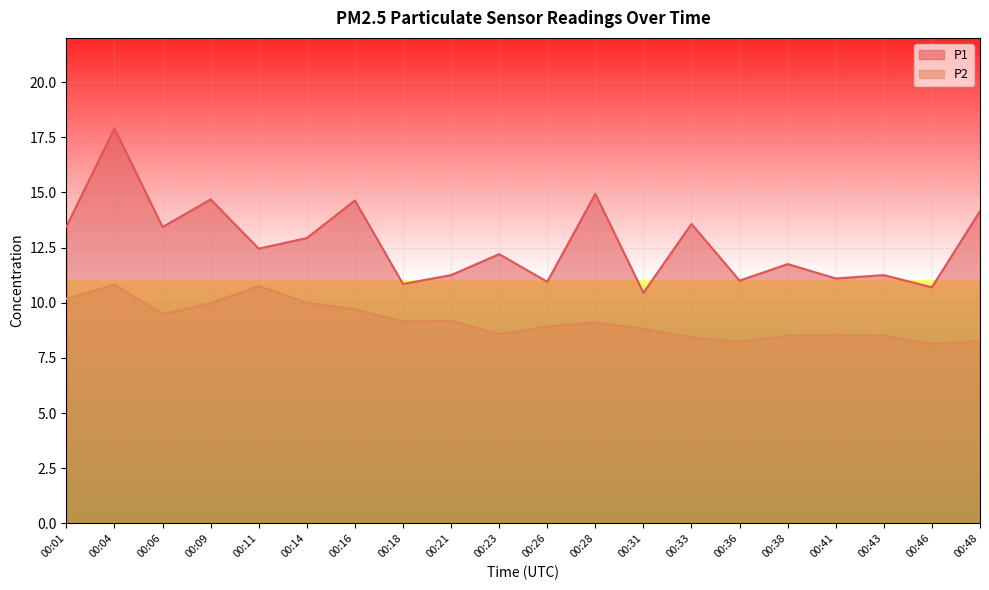

Which category has the highest value in the P1 series?

00:04